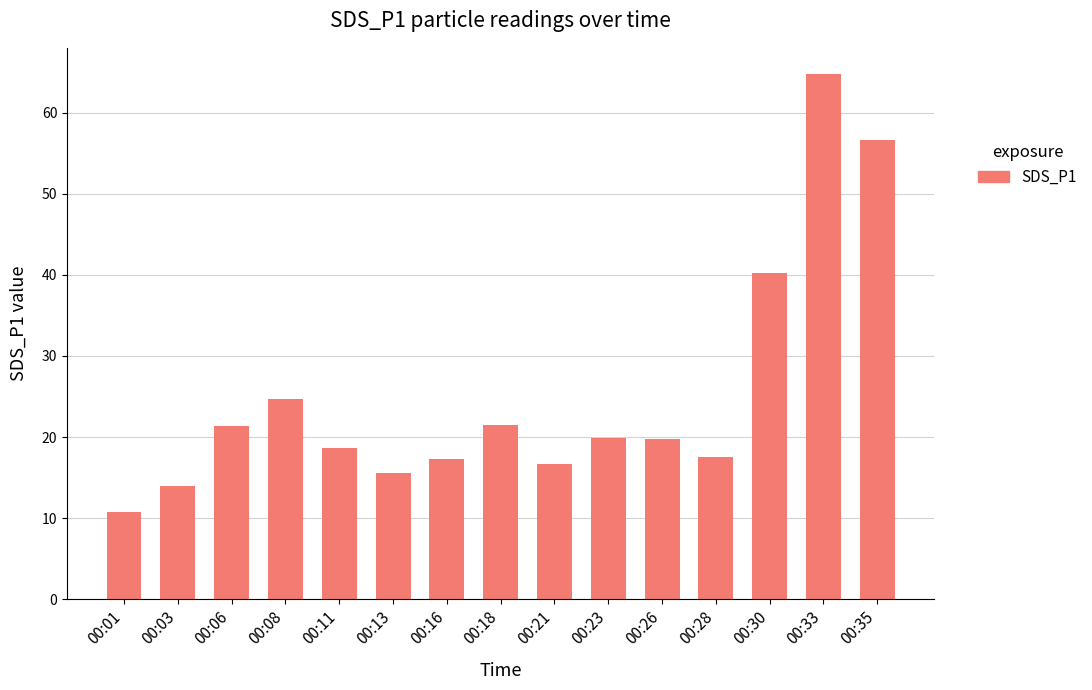

Which label corresponds to the largest value in the chart?

00:33